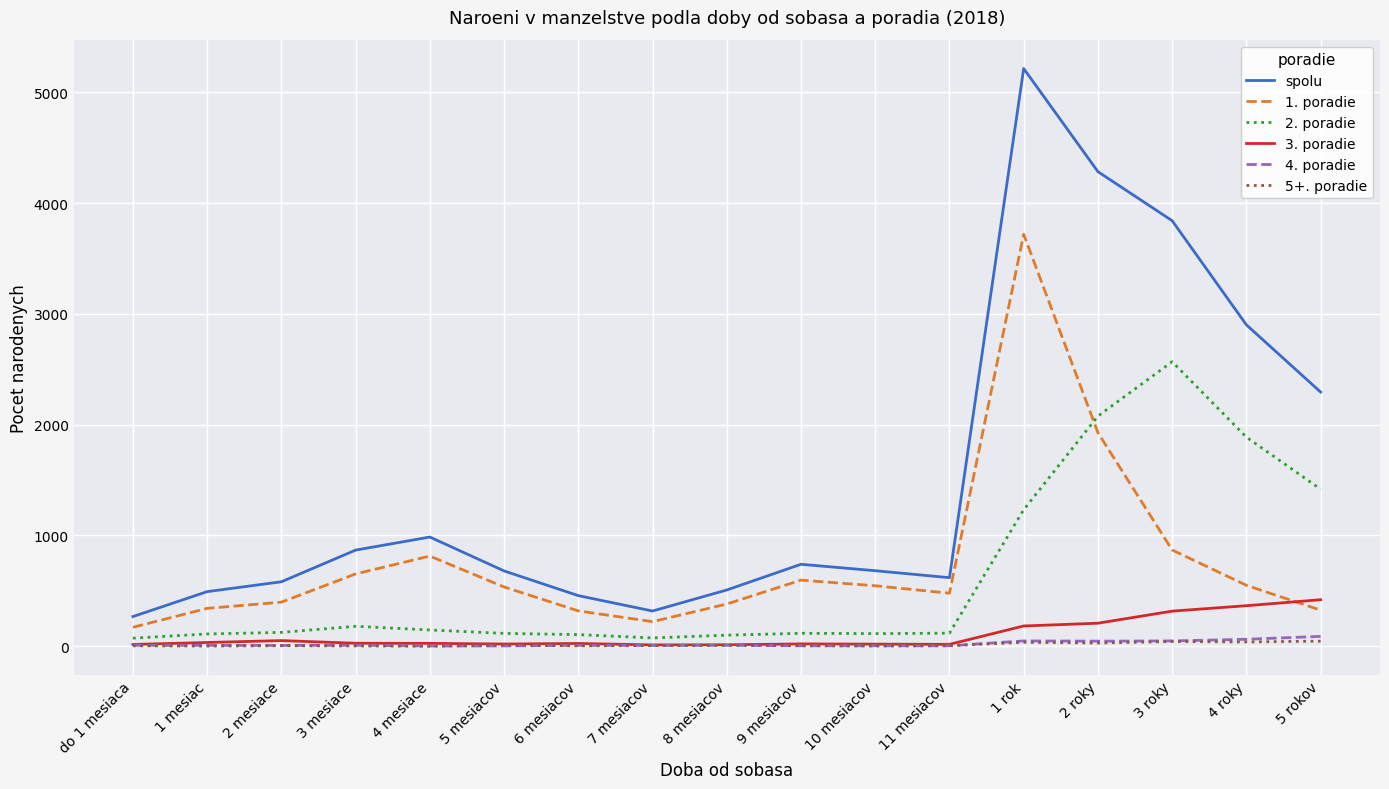

What are all the series names shown in the legend?

spolu, 1. poradie, 2. poradie, 3. poradie, 4. poradie, 5+. poradie